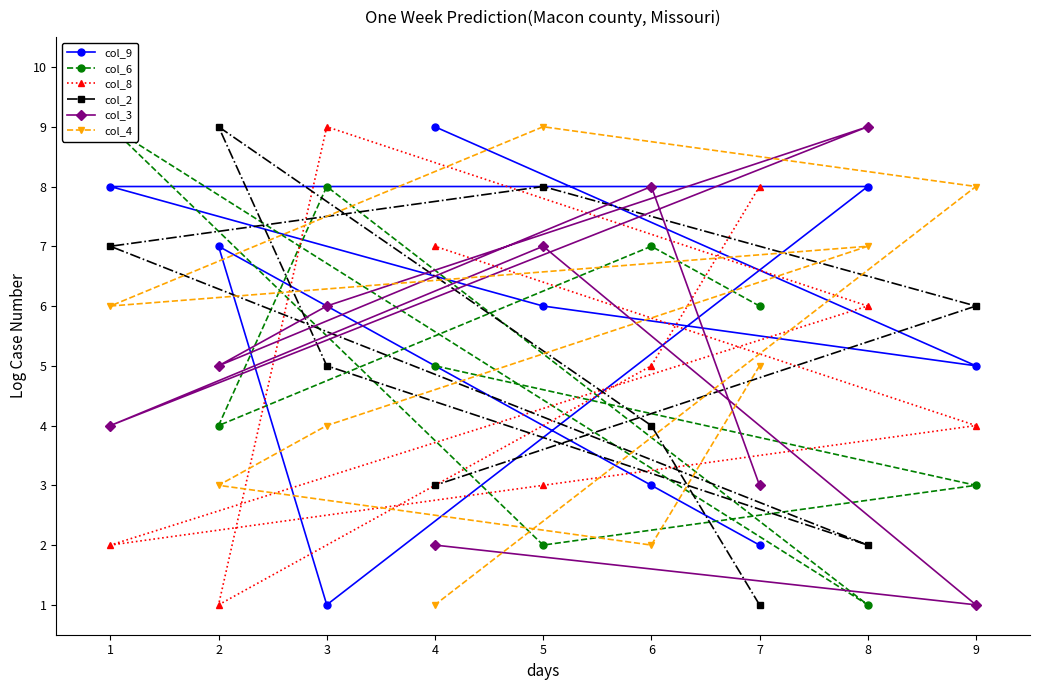

What is the maximum value for col_6?

9